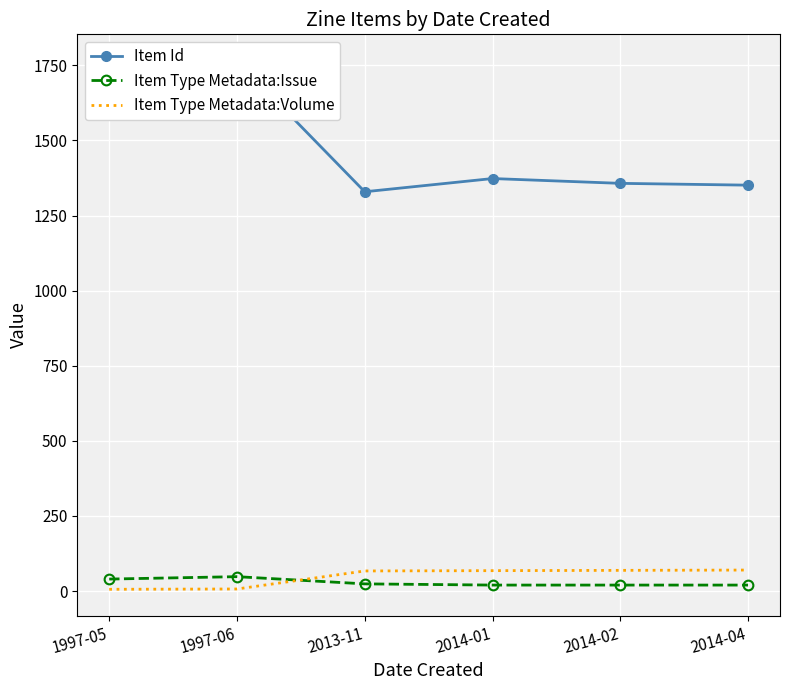

What is the difference between the highest and lowest values at 2014-04?

1331